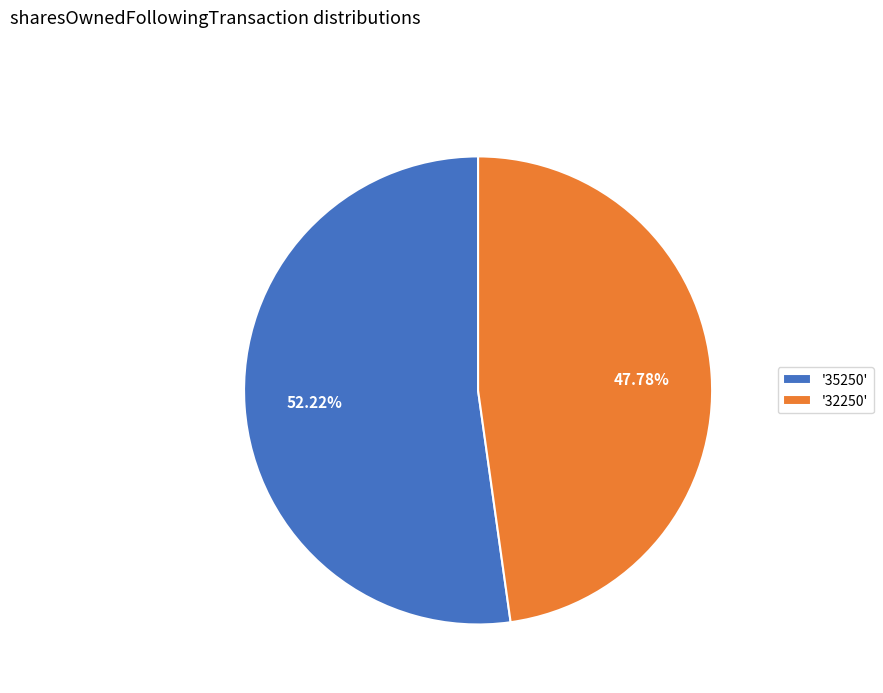

Rank the categories by value from lowest to highest.

'32250', '35250'